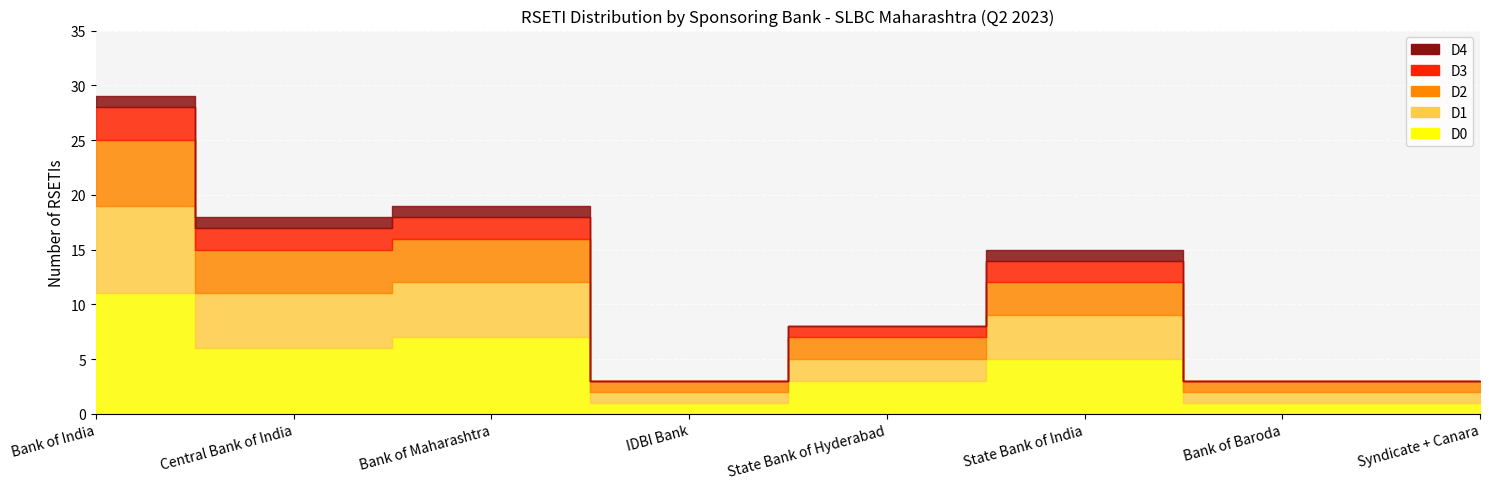

True or false: D0 and D1 cross at least once.

False